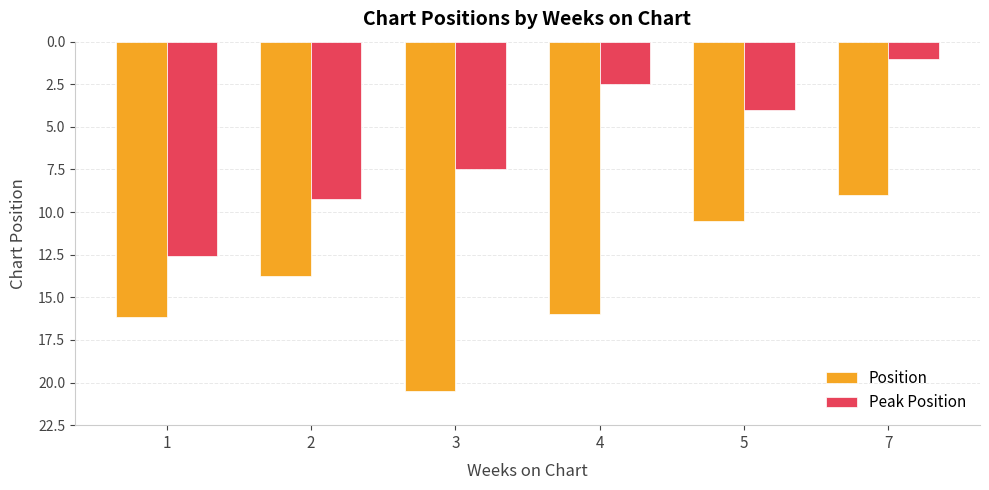

What is the lowest value of the Position series?

9.0